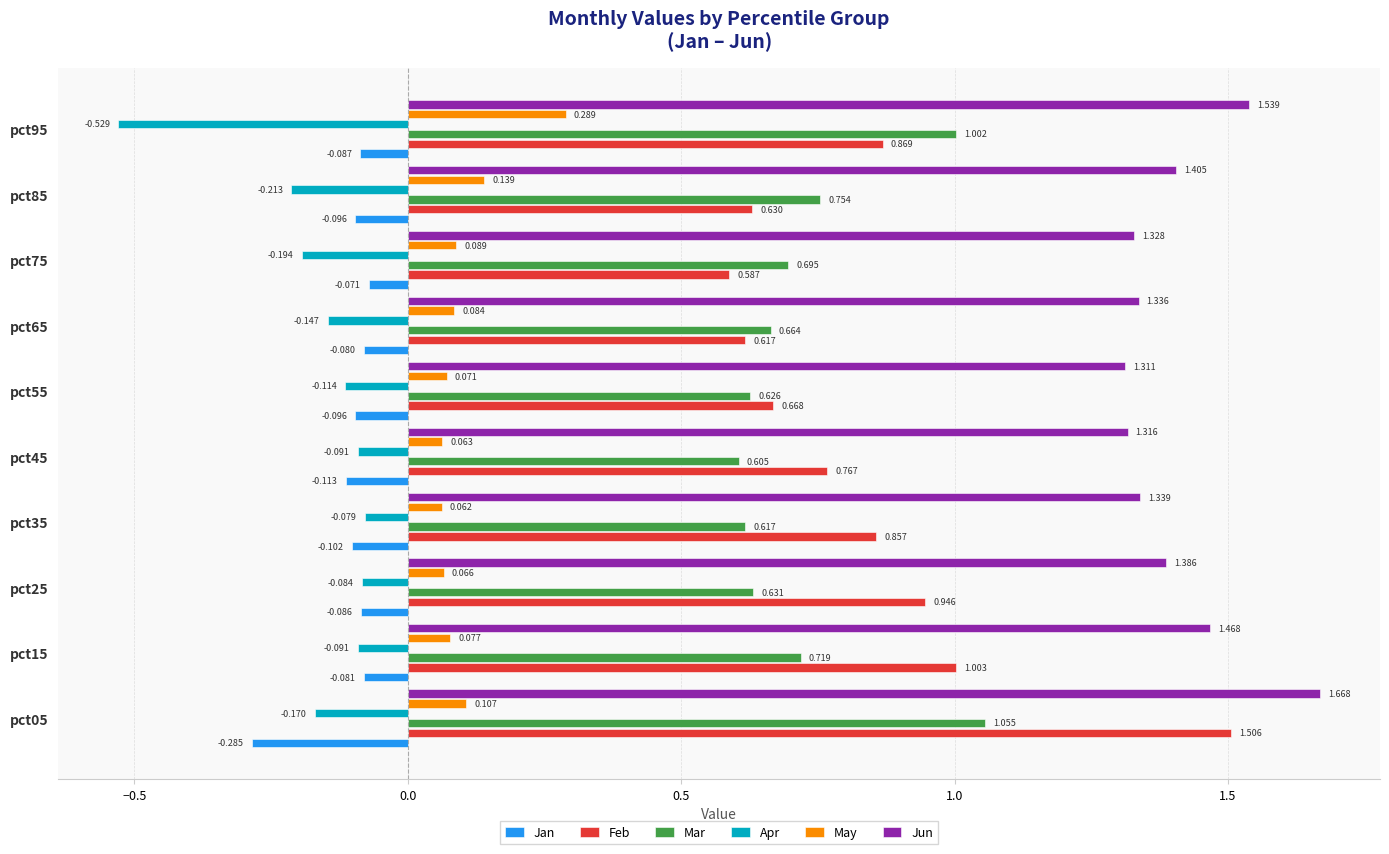

Which series has the largest range (max minus min)?

Feb